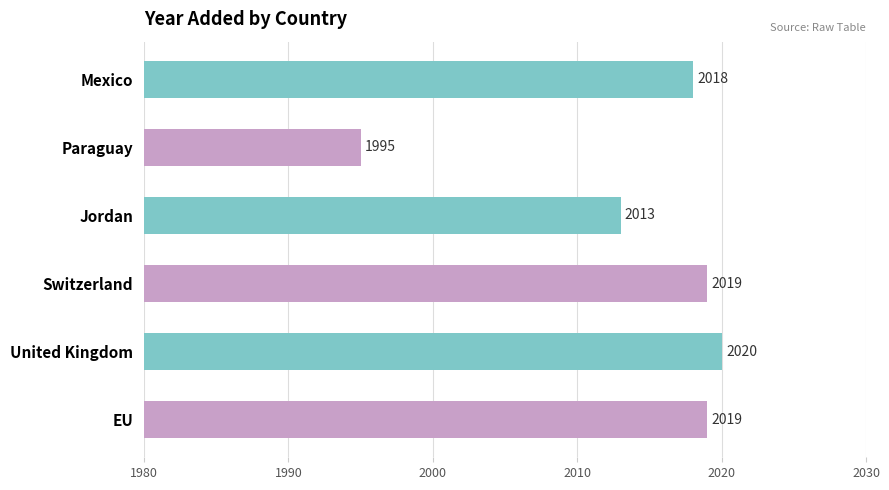

What is the value of the 3rd bar from the left?

2013